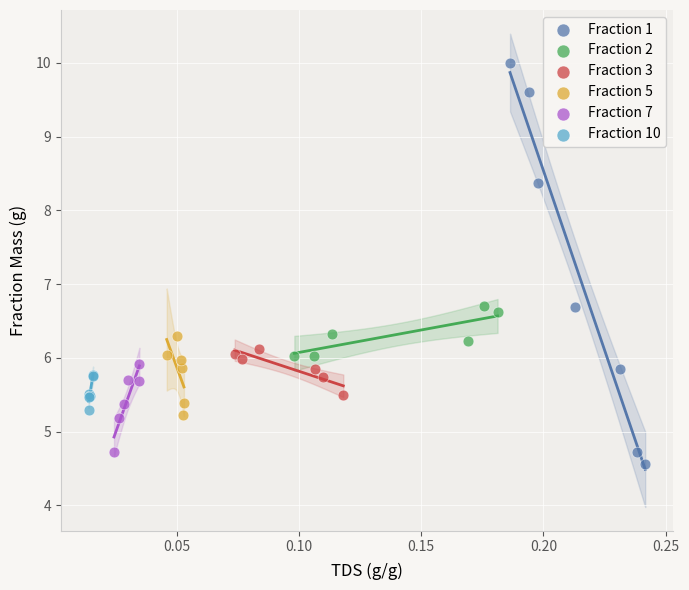

Which series has the widest spread of Y values?

Fraction 1